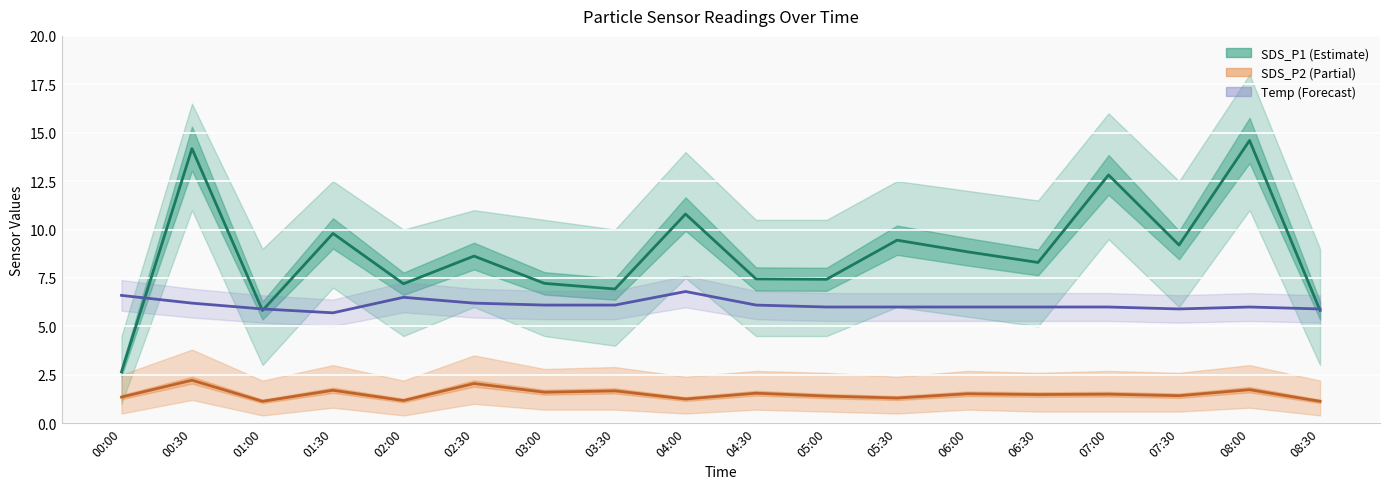

What are all the series names shown in the legend?

SDS_P1, SDS_P2, Temp